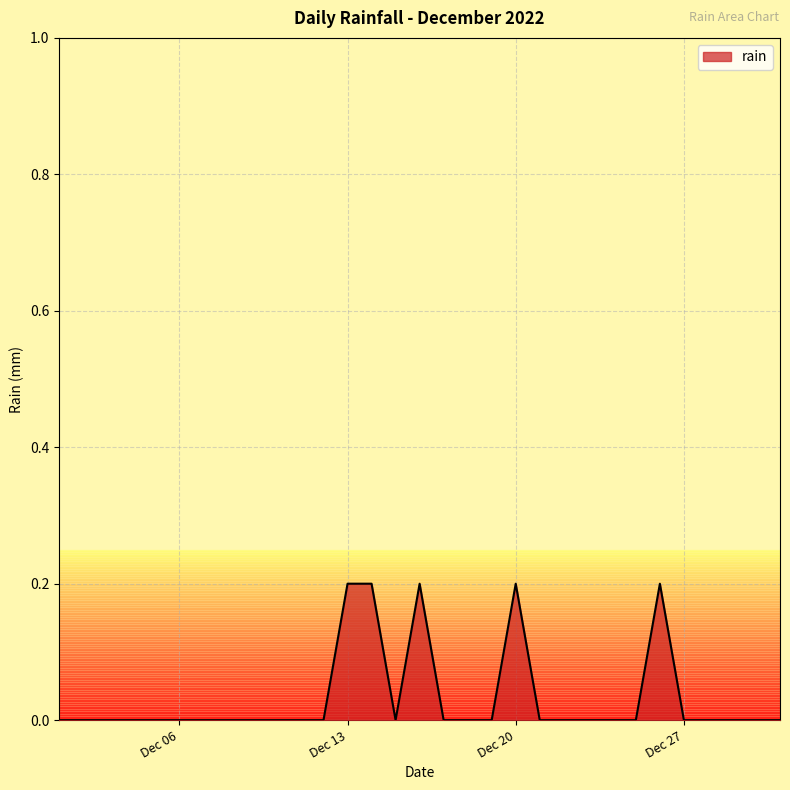

What is the sum of all values?

1.0